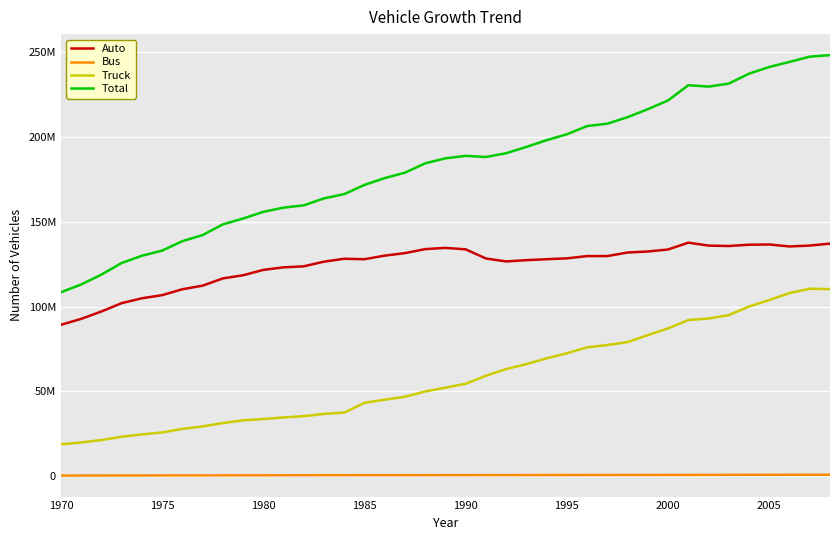

Is this an area chart (filled region under the line)?

No